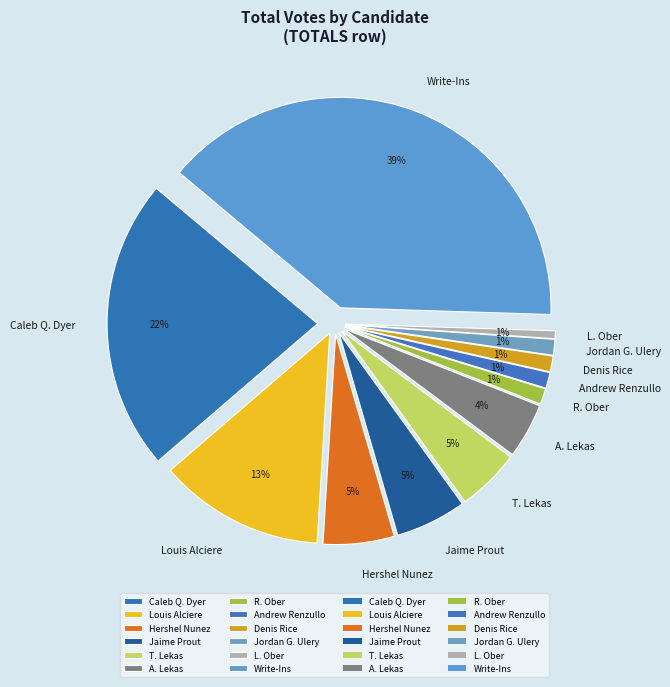

To the nearest percent, what is the difference between the largest and smallest slice percentages?

39%